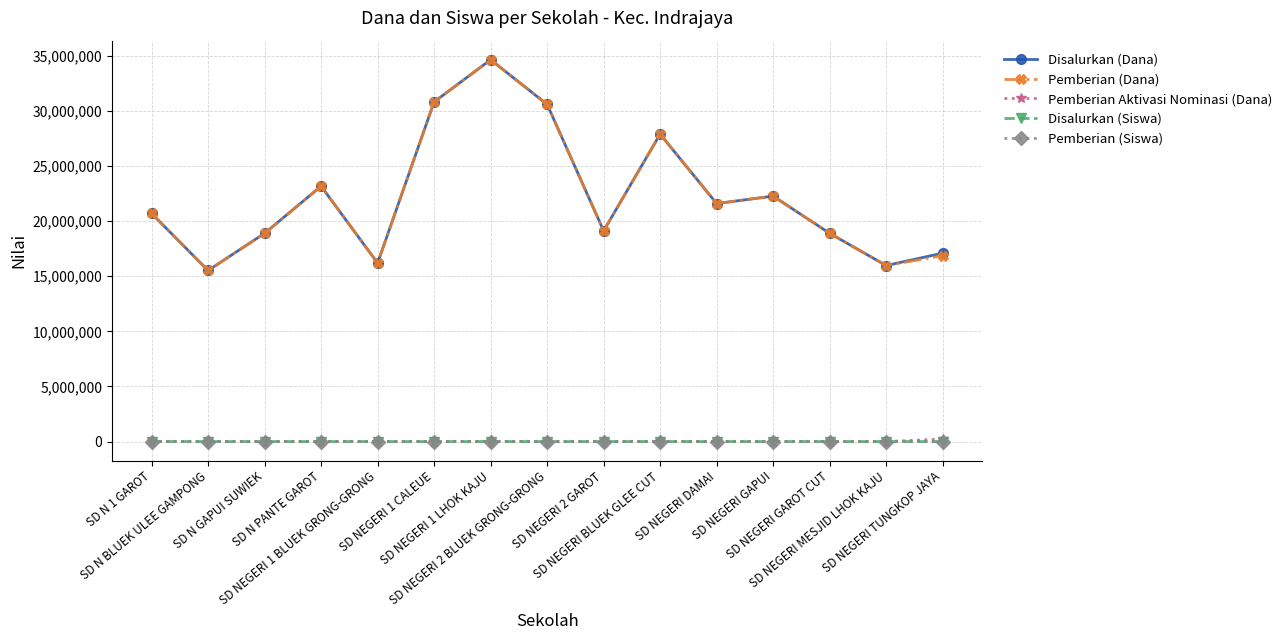

The Disalurkan (Siswa) series shows 91 at SD NEGERI 1 LHOK KAJU. True or false?

True